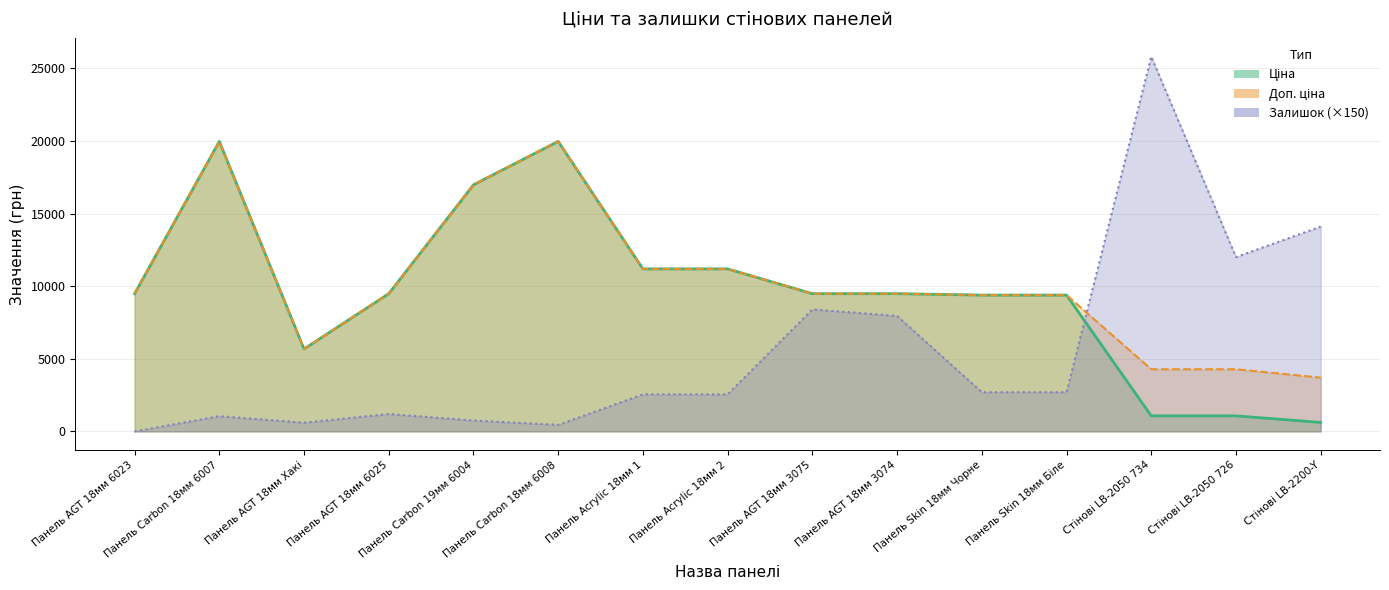

At Стінові LB-2050 726, list the series in order from smallest to largest.

Ціна, Доп. ціна, Залишок